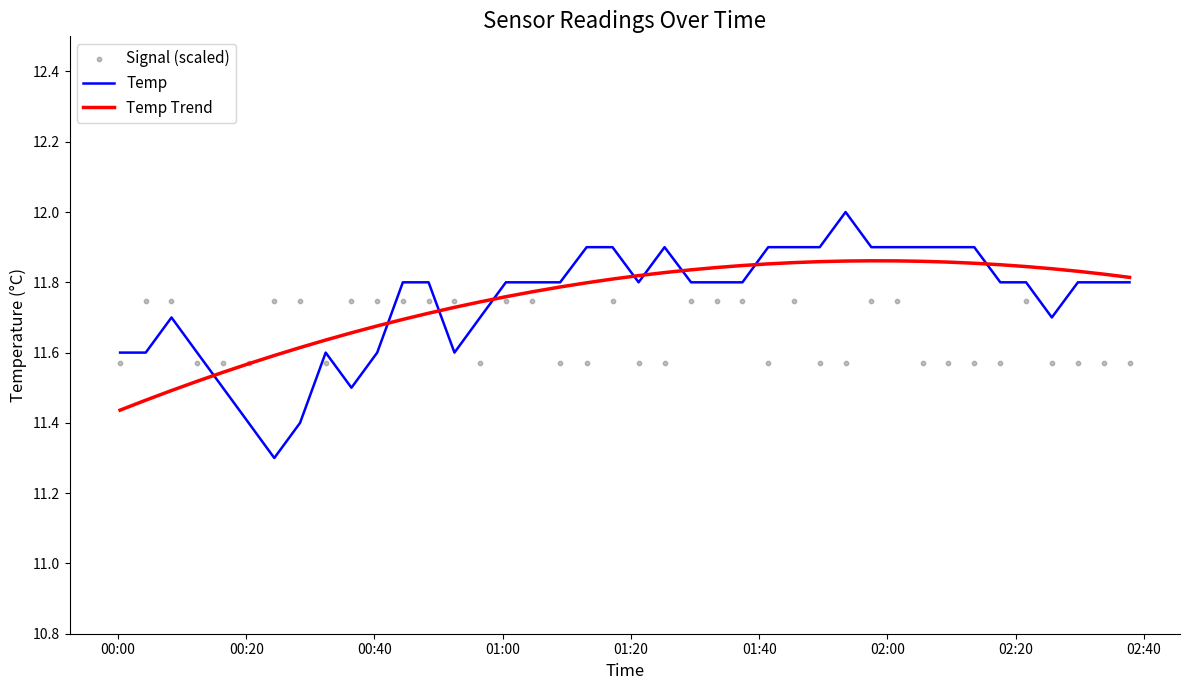

Which series reaches the minimum Y coordinate?

Temp